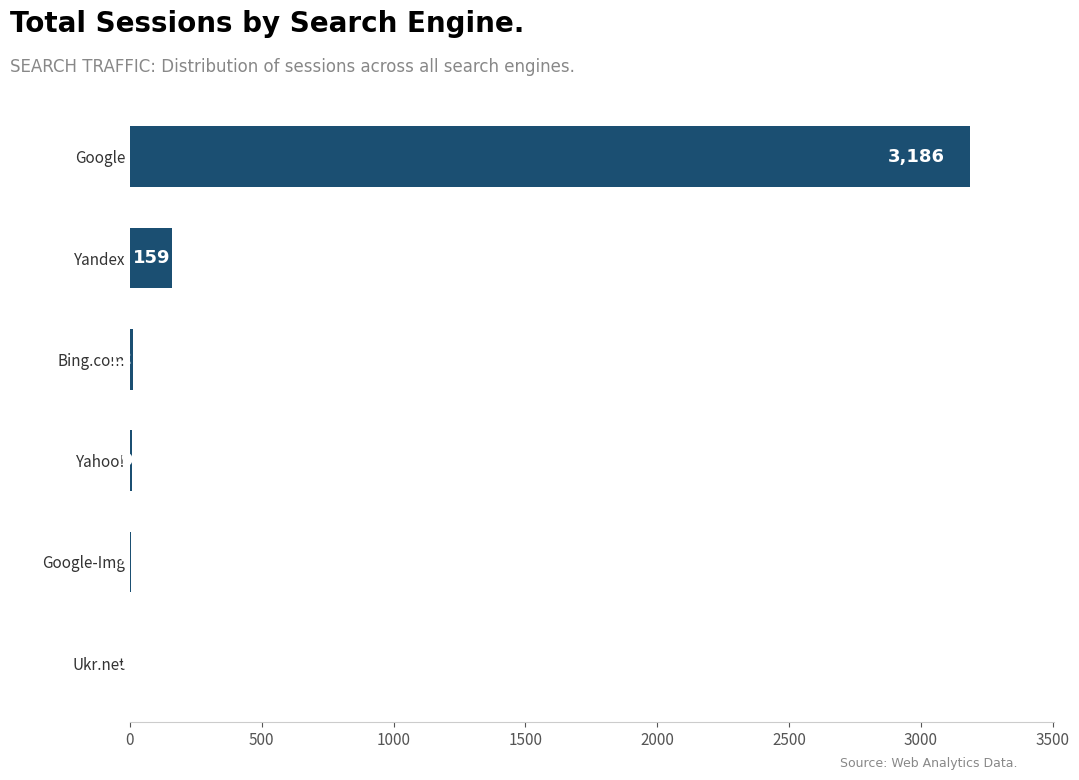

Between Yandex and Bing.com, which is larger?

Yandex